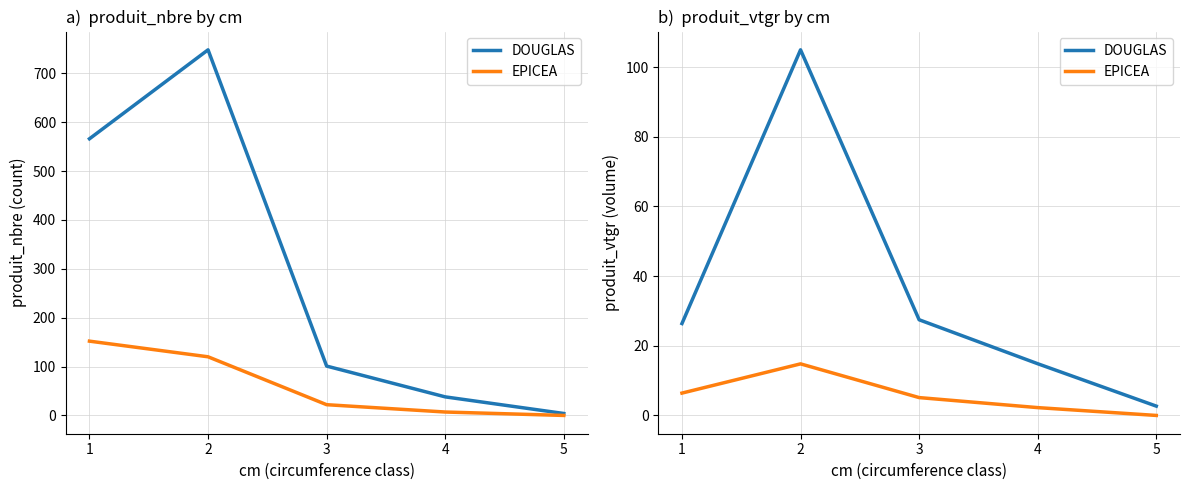

Reading left to right, extract all data points from this chart.

DOUGLAS: 1=26.4	2=105.0	3=27.5	4=14.8	5=2.7
EPICEA: 1=6.4	2=14.8	3=5.1	4=2.2	5=0.0